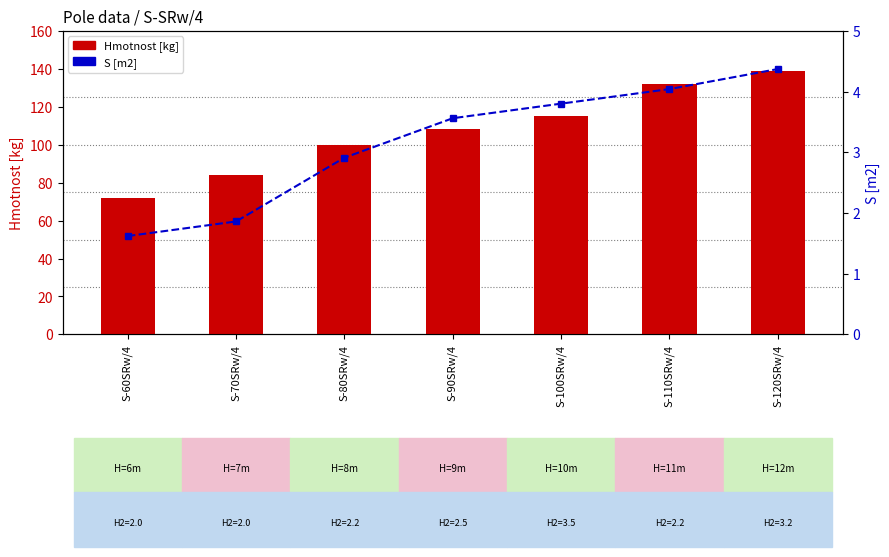

Reading left to right, transcribe all the data shown in this chart.

Hmotnost [kg]: 72.0	84.0	100.0	108.0	115.0	132.0	139.0
S [m2]: 1.6	1.9	2.9	3.6	3.8	4.0	4.4